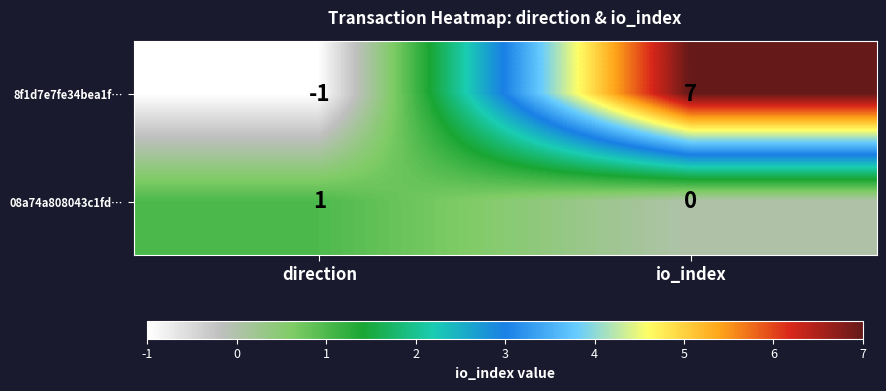

The 8f1d7e7fe34bea1f… series shows 4 at io_index. True or false?

False